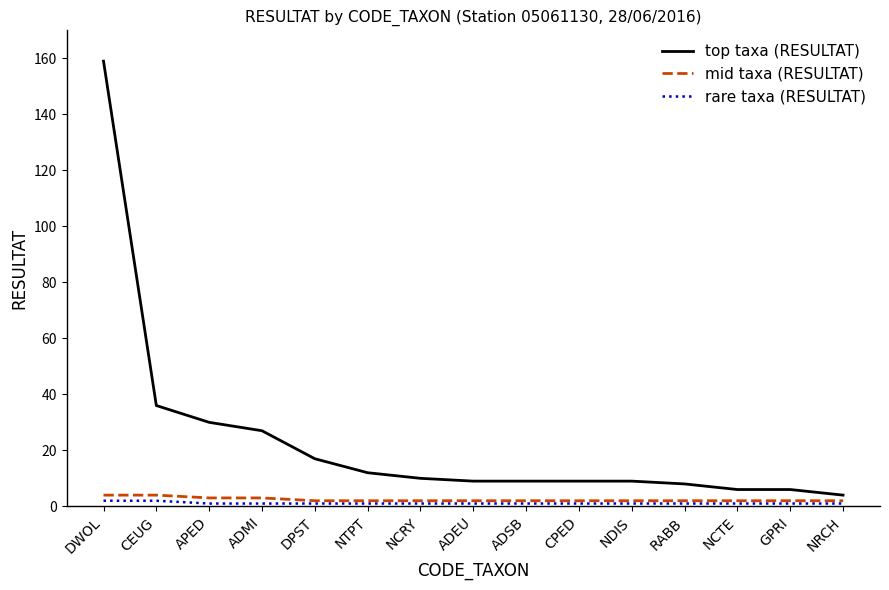

Where is top taxa (RESULTAT) nearest to the value 81?

CEUG